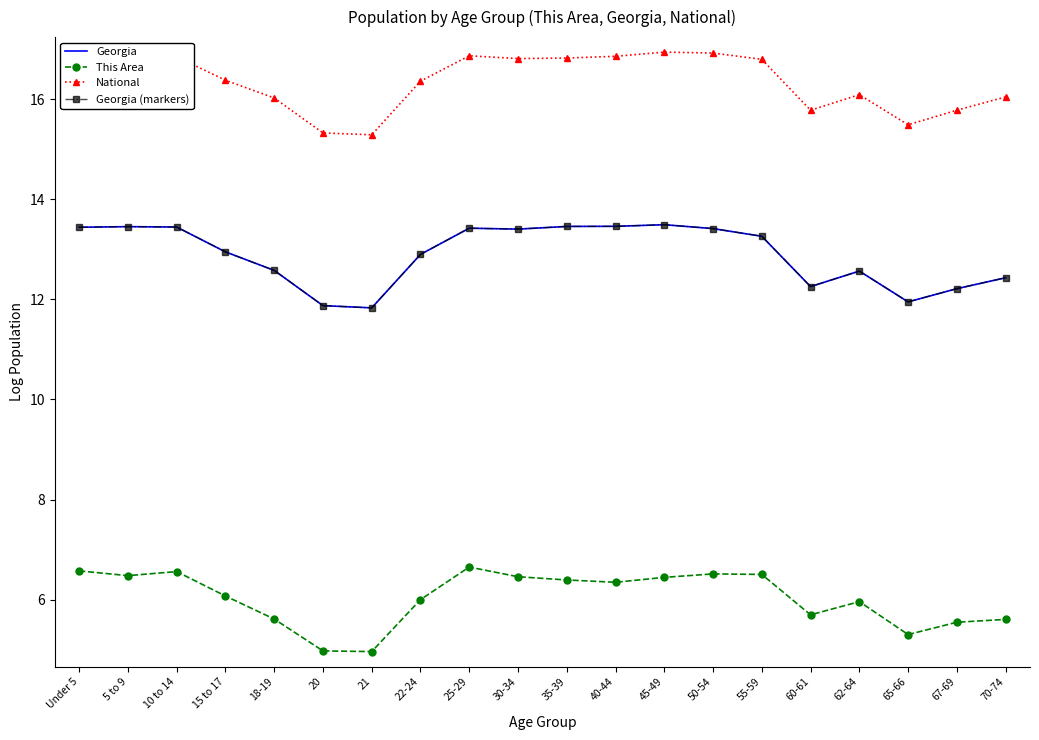

Which category has the lowest value in the This Area series?

21